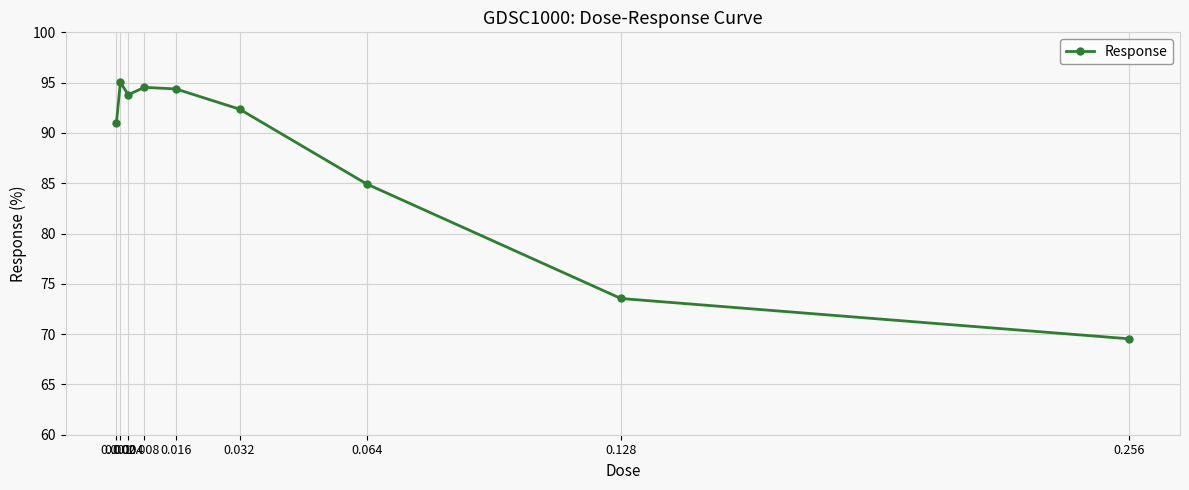

True or false: the data shows 115.4 at 0.128.

False